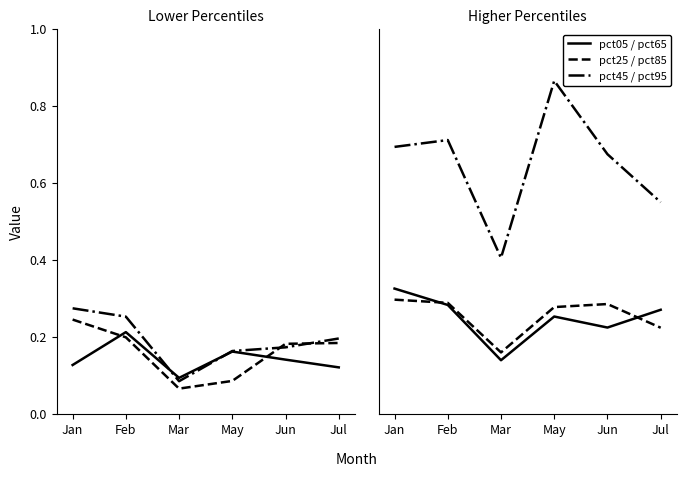

What is the label of the 4th point from the right?

Mar